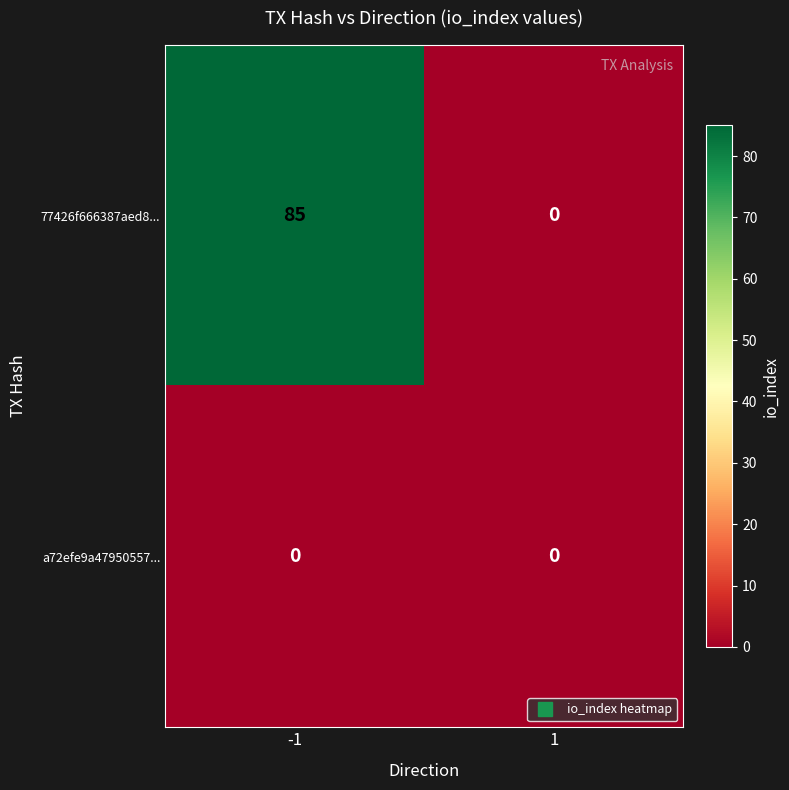

Reading right to left, list all the values displayed in this chart.

77426f666387aed8...: 1=0	-1=85
a72efe9a47950557...: 1=0	-1=0